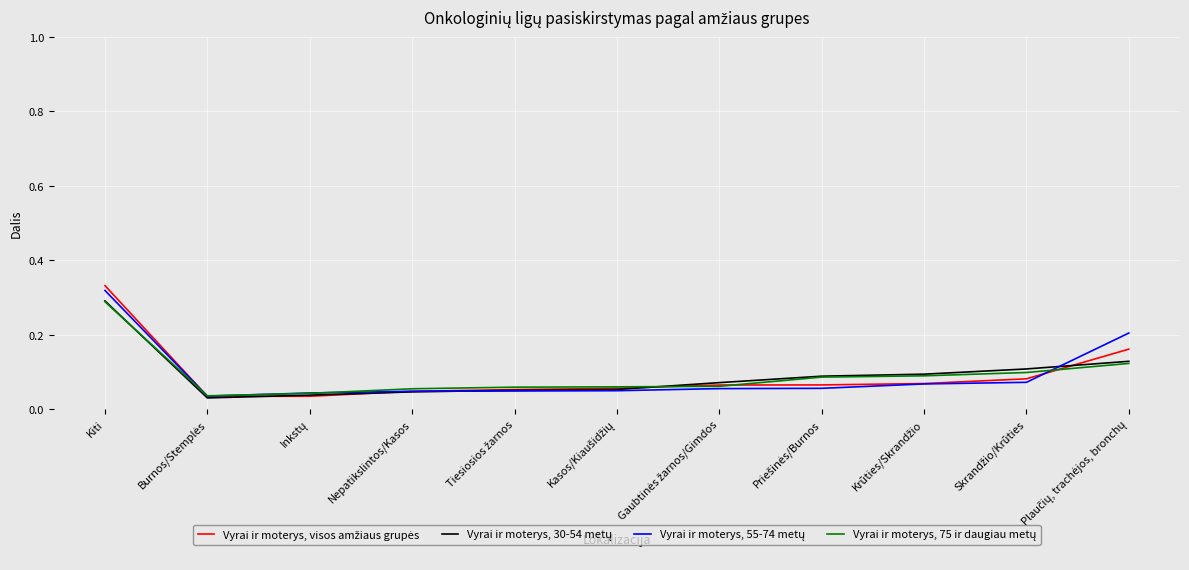

At which category is the sum across all series the highest?

Kiti